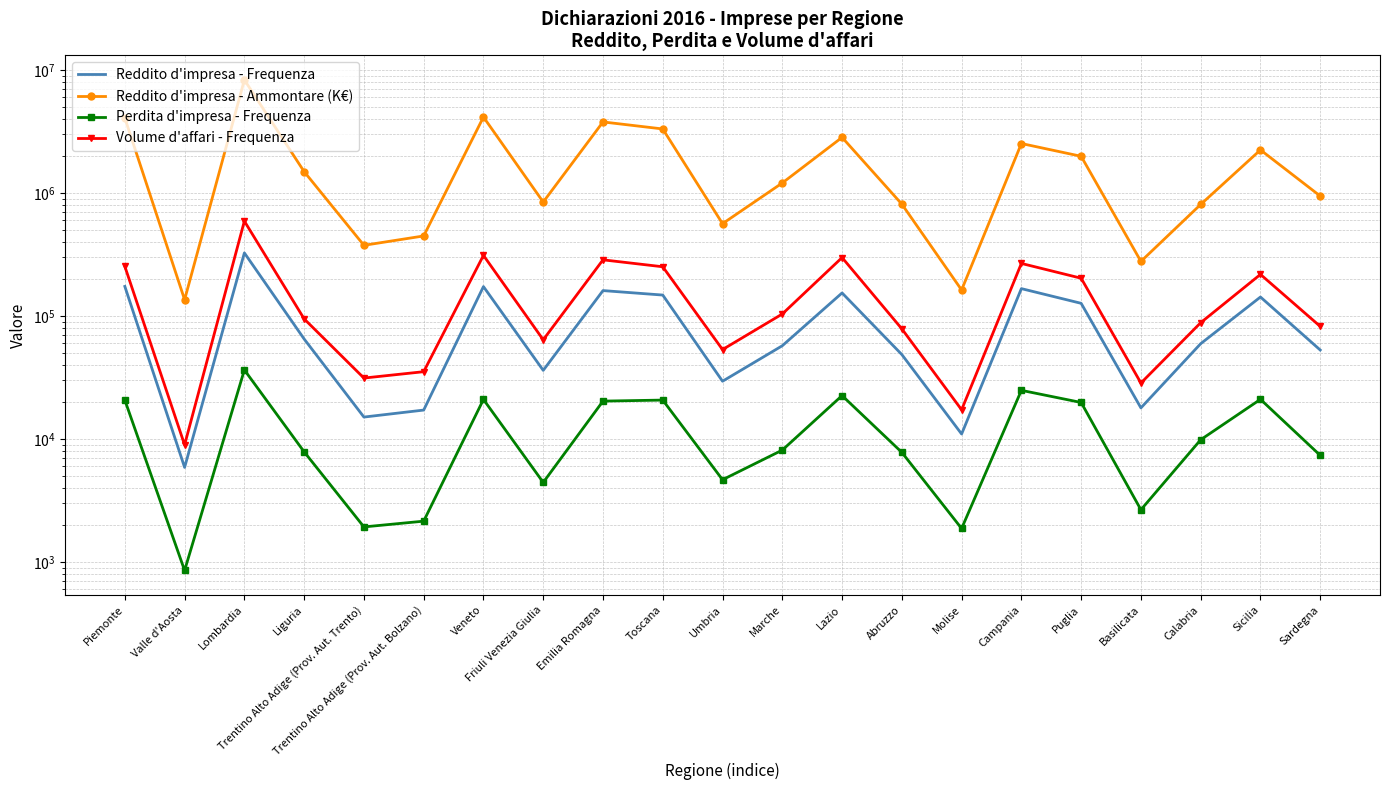

How many values in the Reddito d'impresa - Ammontare (K€) series exceed 1208215?

10